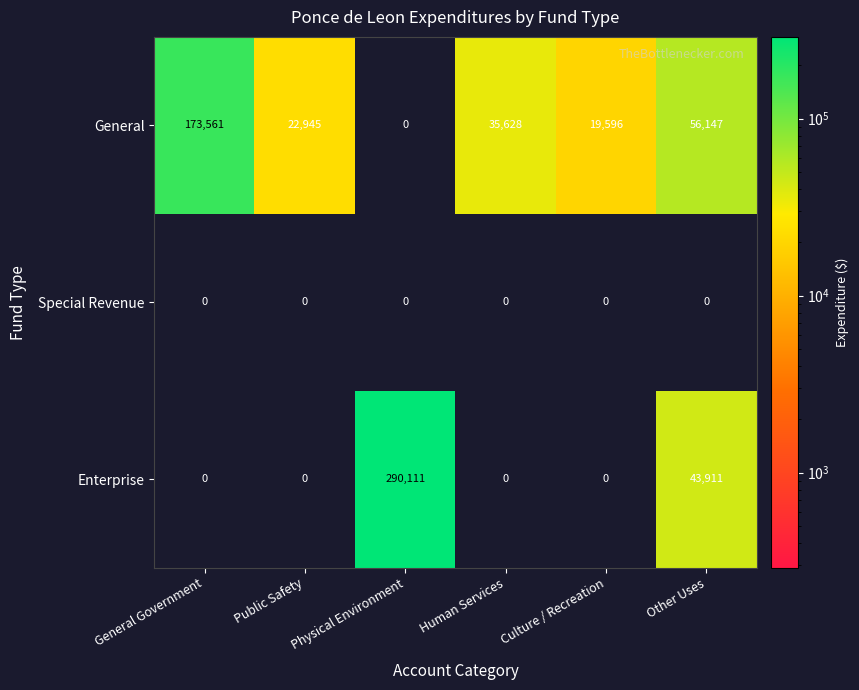

How many positive values does the General series have?

5